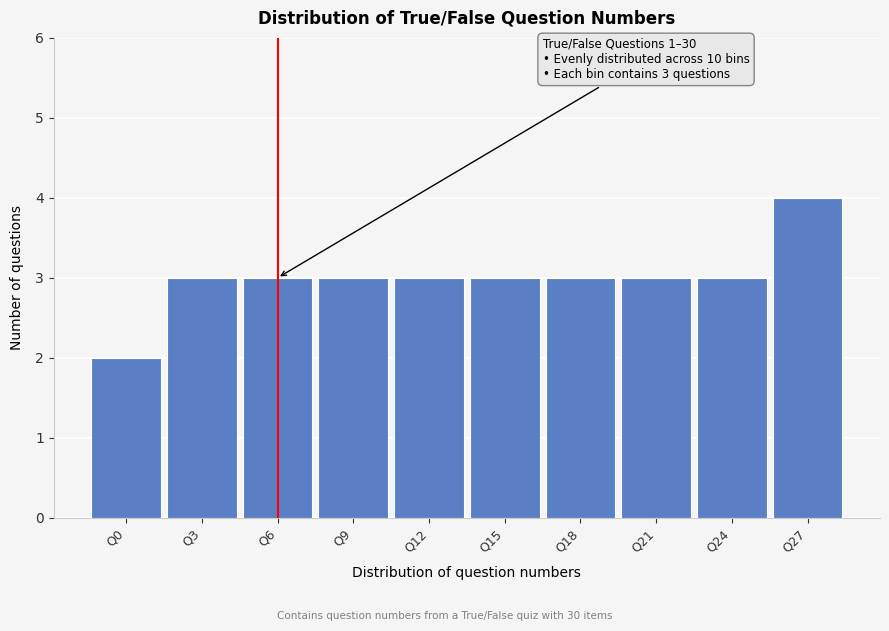

Reading left to right, list all the values displayed in this chart.

2	3	3	3	3	3	3	3	3	4